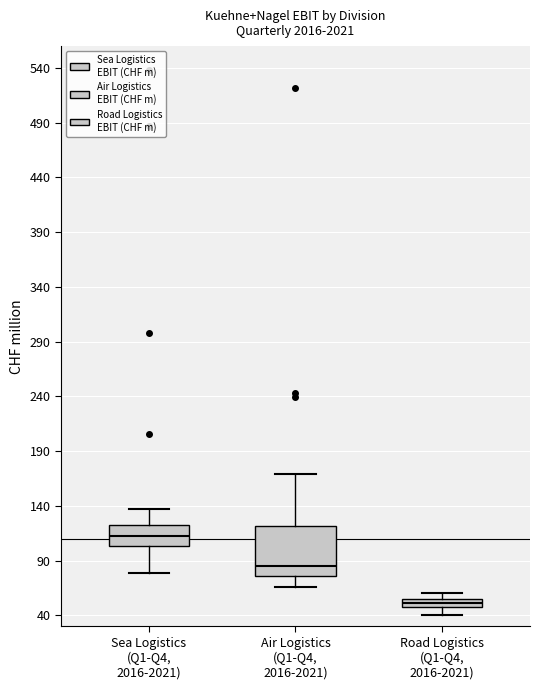

Which box is the tallest, from its lower edge to its upper edge?

Air Logistics (Q1-Q4, 2016-2021)